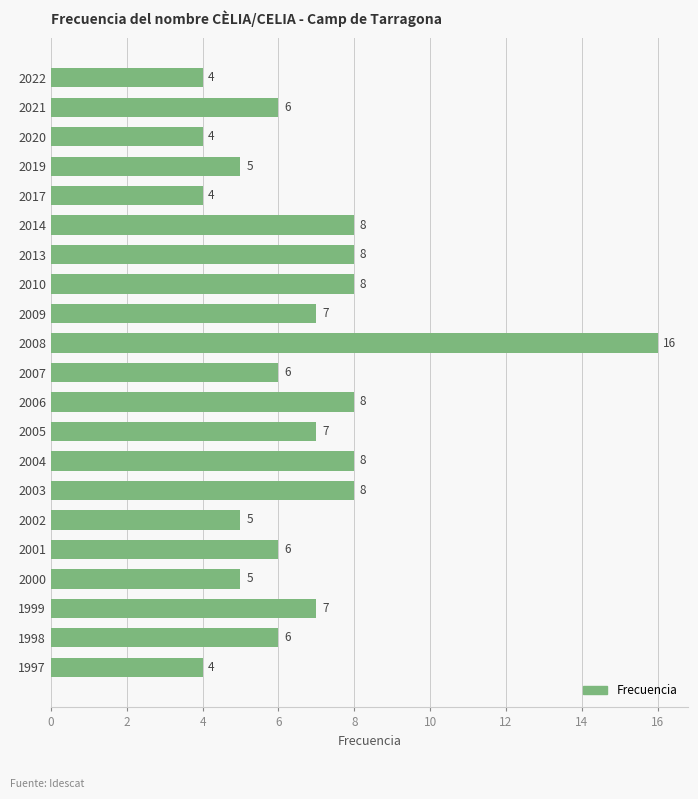

What is the maximum value shown in the chart?

16